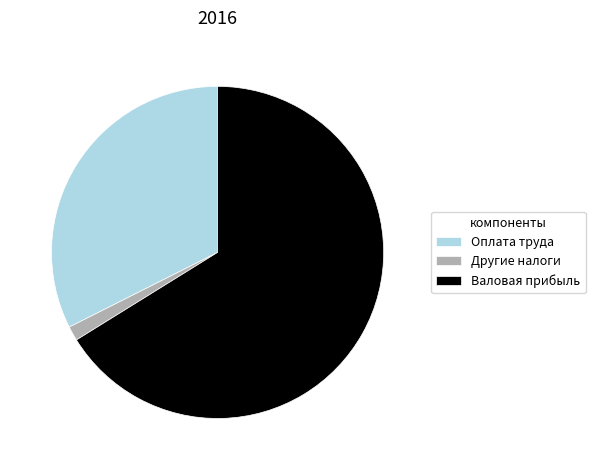

Approximately how many times larger is the value at Оплата труда compared to Другие налоги?

23.0